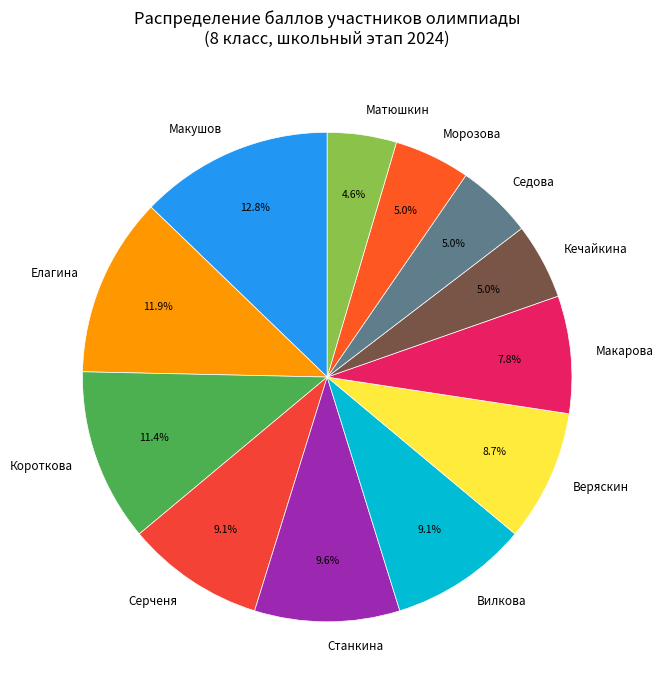

What is the ratio of the value at Серченя to the value at Седова?

1.8